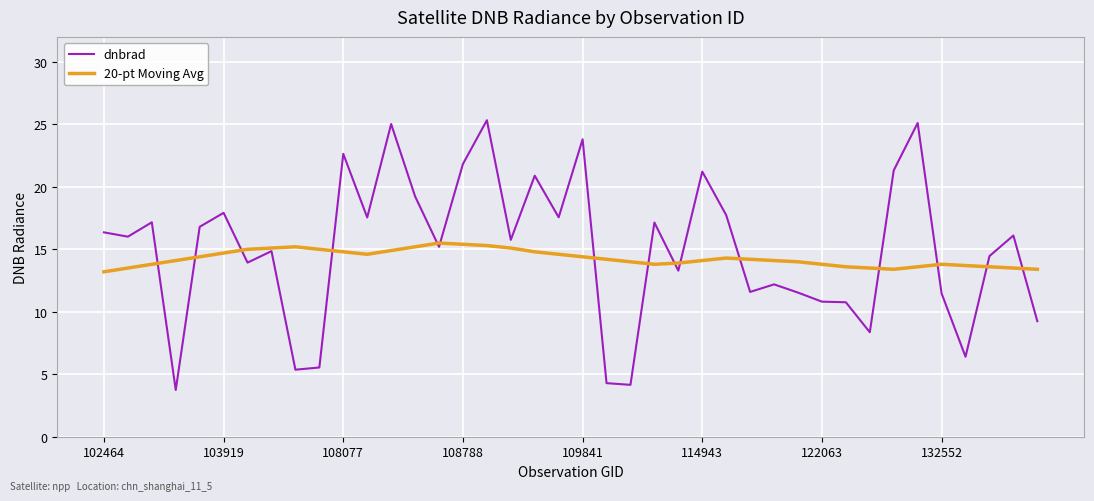

What are all the series names shown in the legend?

dnbrad, 20-pt Moving Avg